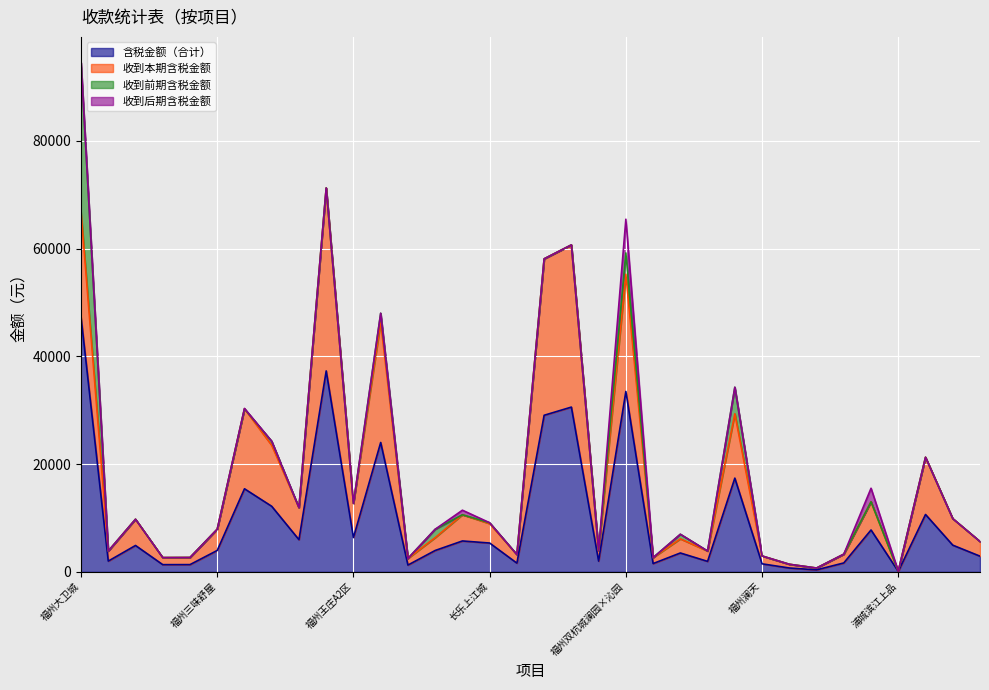

Where is the first local minimum for 收到本期含税金额?

福州宽域